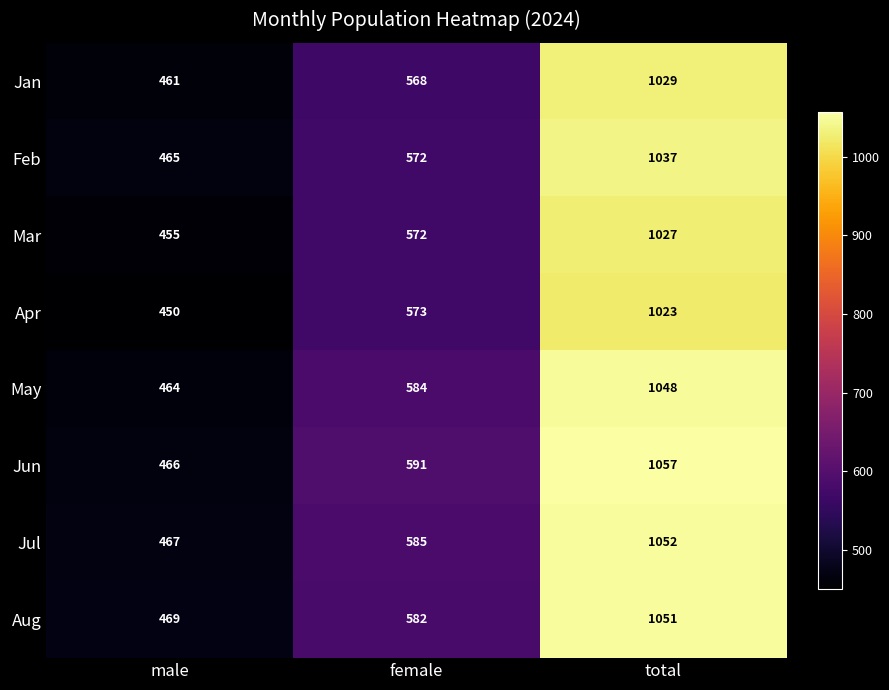

Rank the series at male from highest to lowest value.

Aug, Jul, Jun, Feb, May, Jan, Mar, Apr